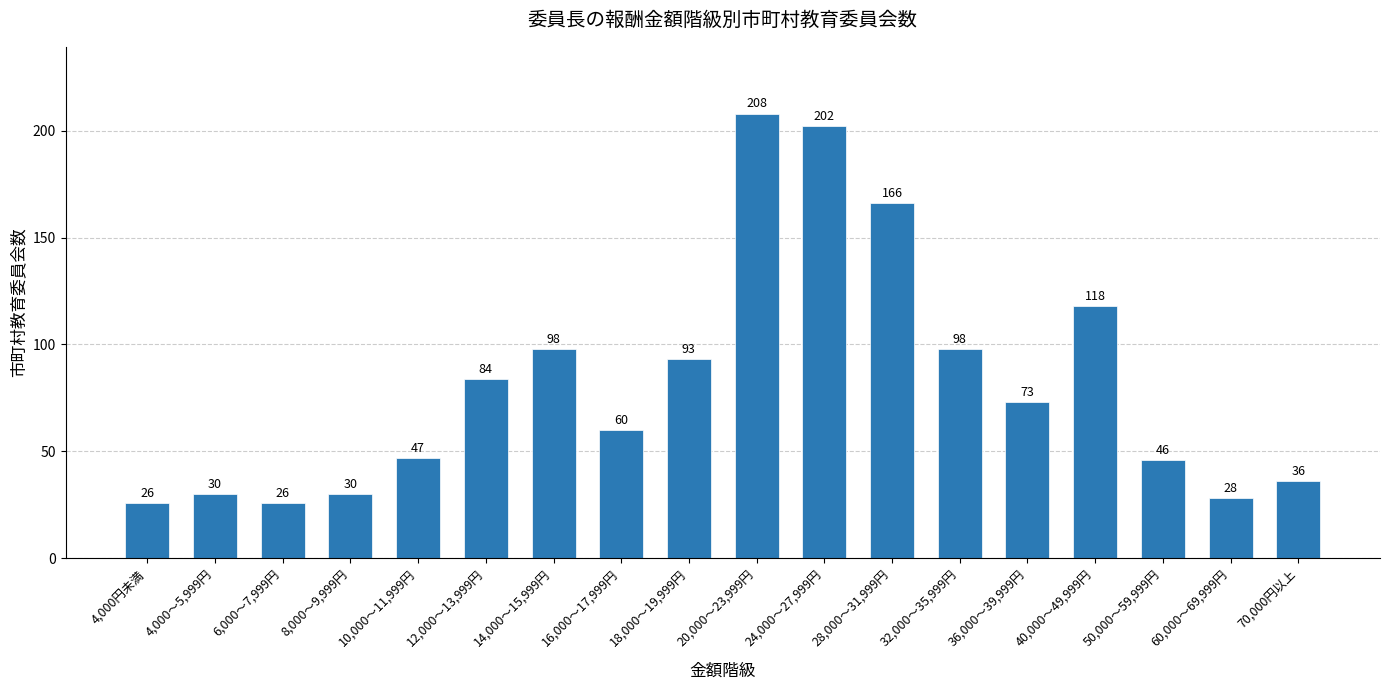

Which category has the highest value across all series?

20,000～23,999円